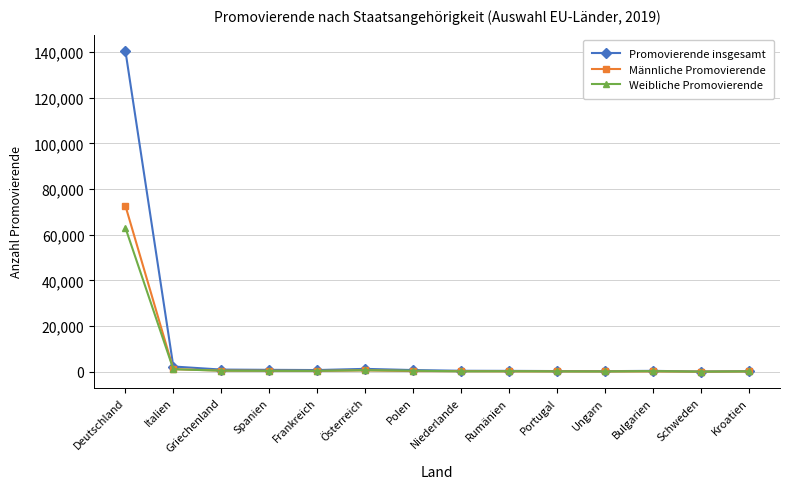

What is the label of the 12th point from the left?

Bulgarien